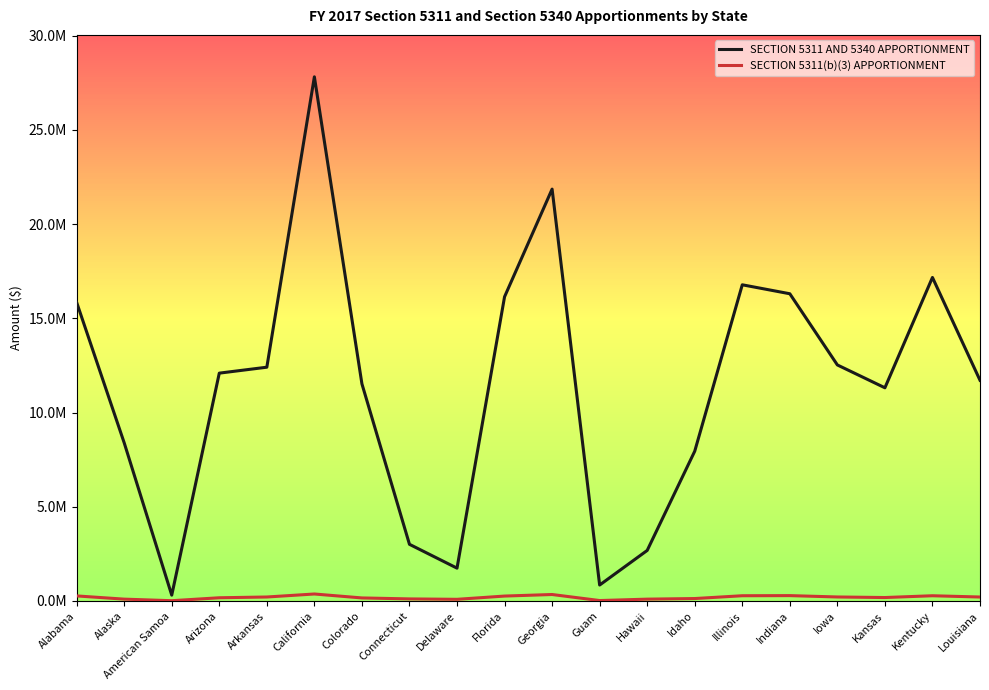

What is the value of the SECTION 5311 AND 5340 APPORTIONMENT point at the 9th from the left?

1742381